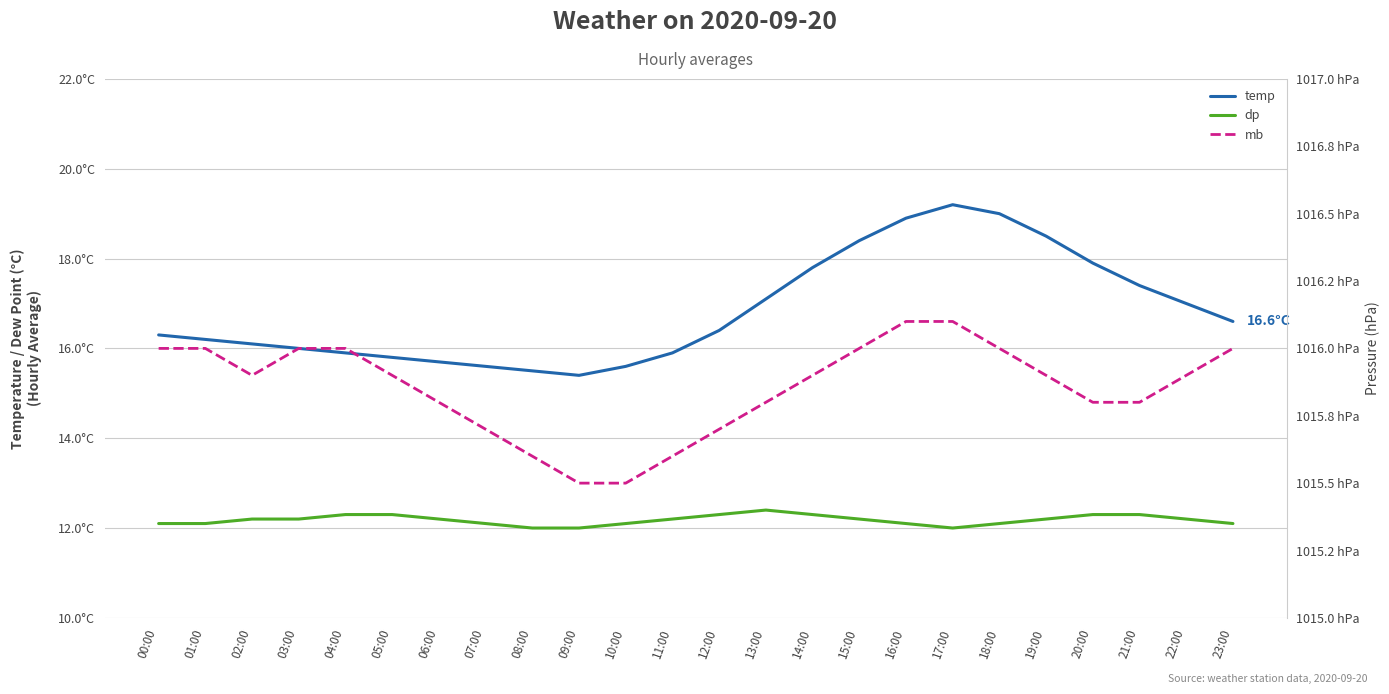

Count the dp values in the range 12 to 13.

24